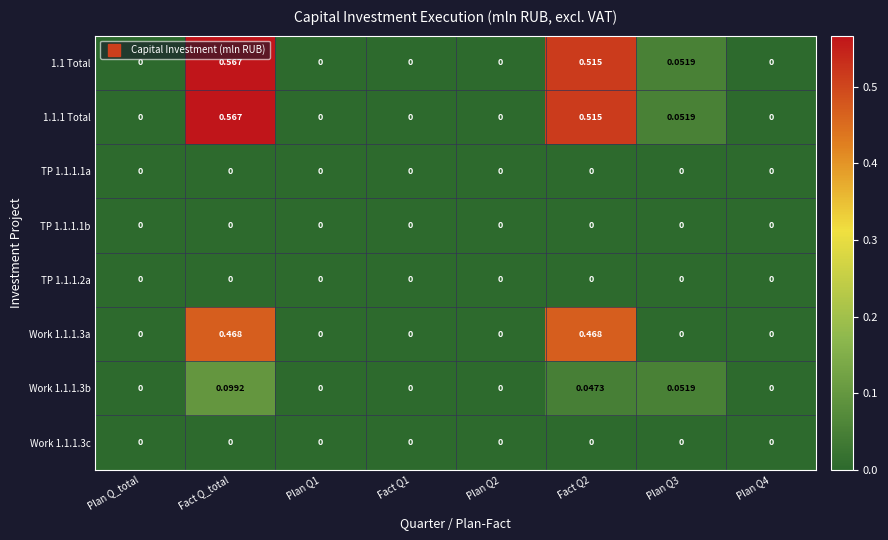

Which label corresponds to the largest value in the chart?

Fact Q_total